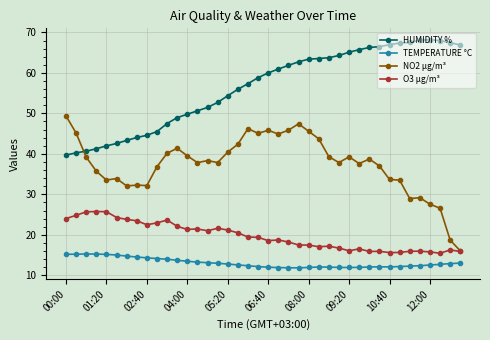

What is the highest value of the NO2 µg/m³ series?

49.4